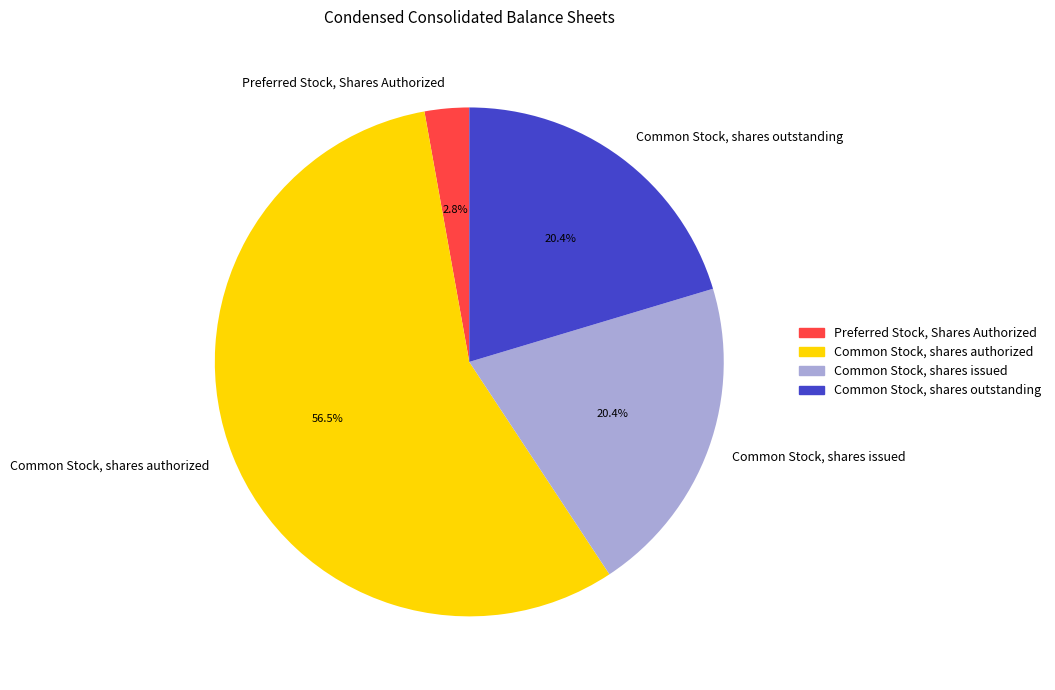

The Common Stock, shares issued slice represents 35% of the pie. True or false?

False